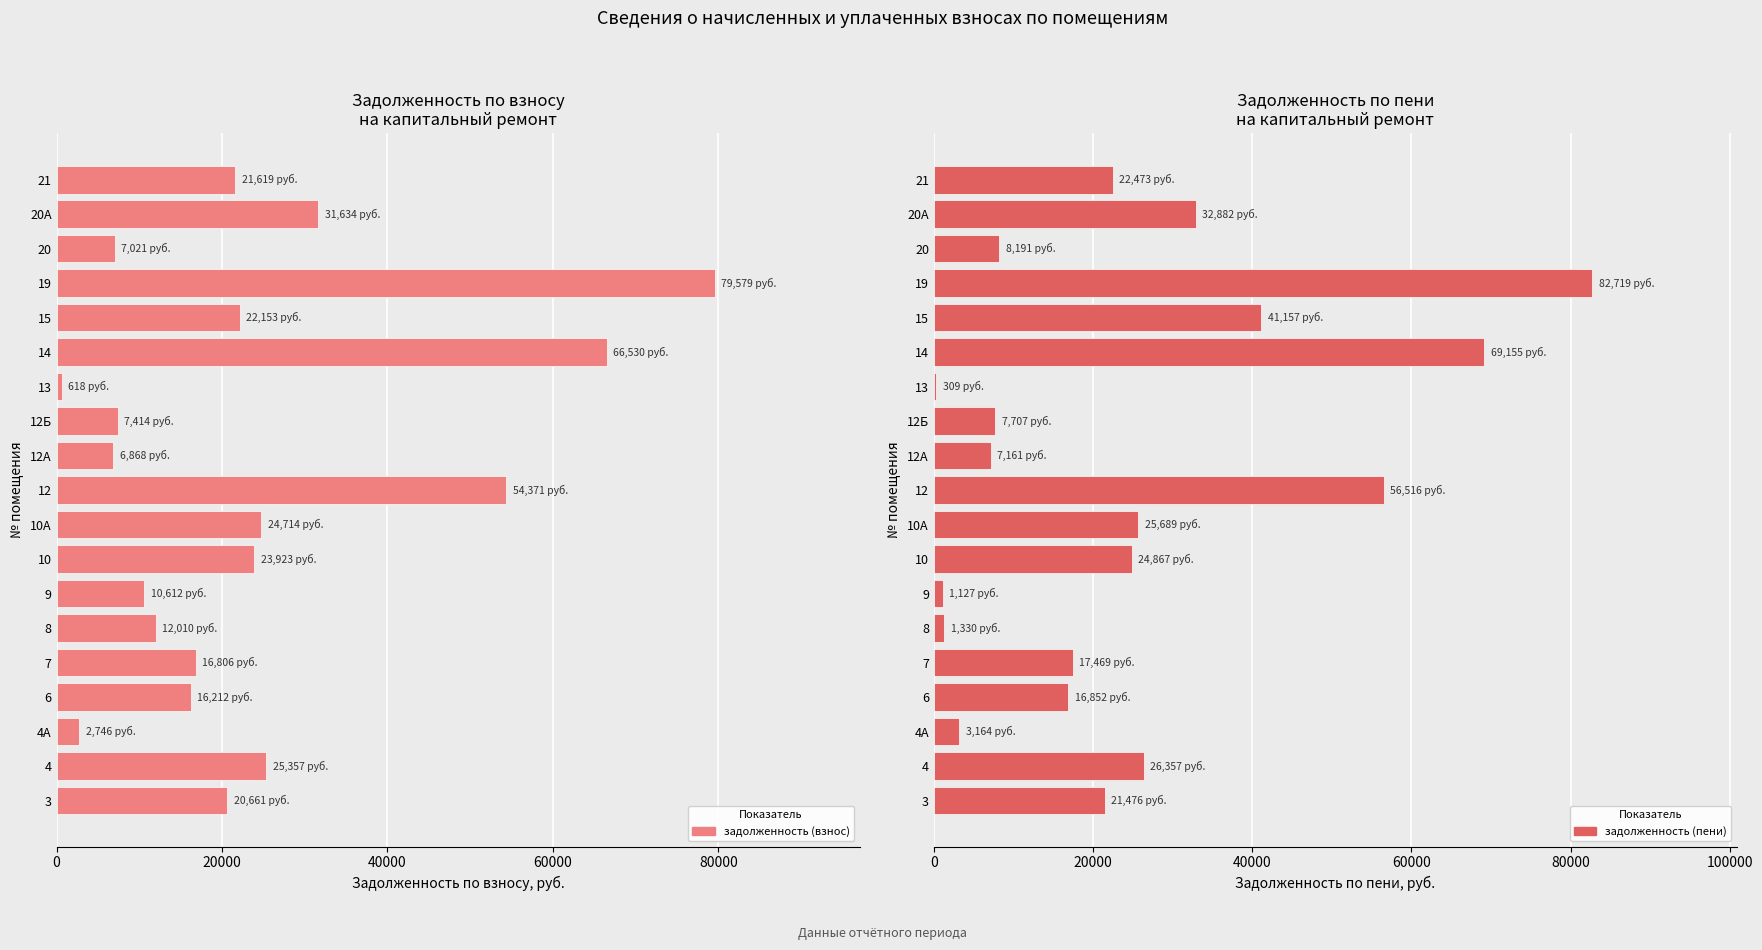

What is the difference between the maximum and minimum values in the задолженность (взнос) series?

78961.6